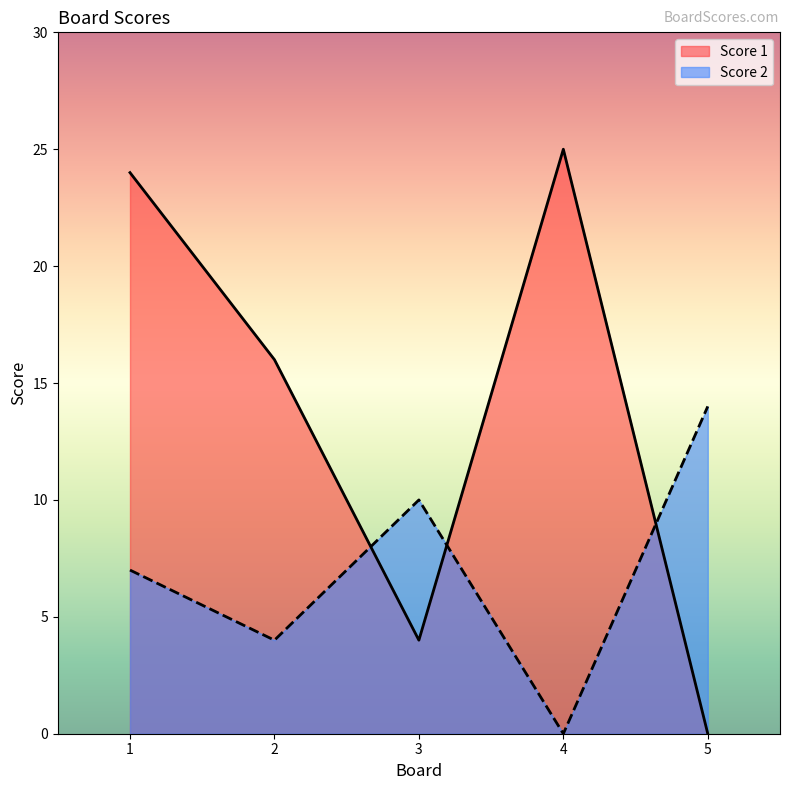

Is the value of Score 2 at 3 greater than the value of Score 1 at 1?

No